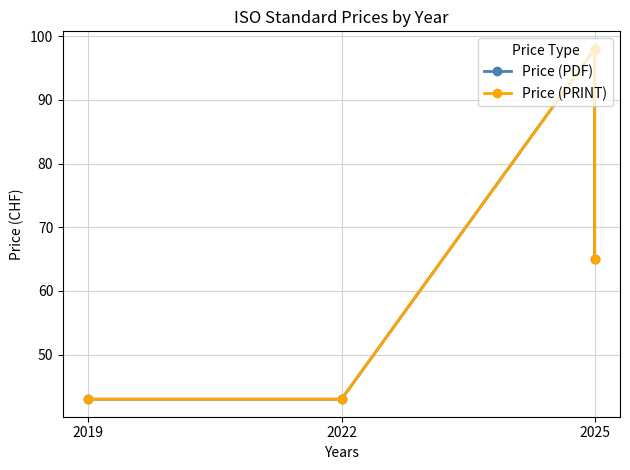

Count the Price (PRINT) values in the range 43 to 98.

4